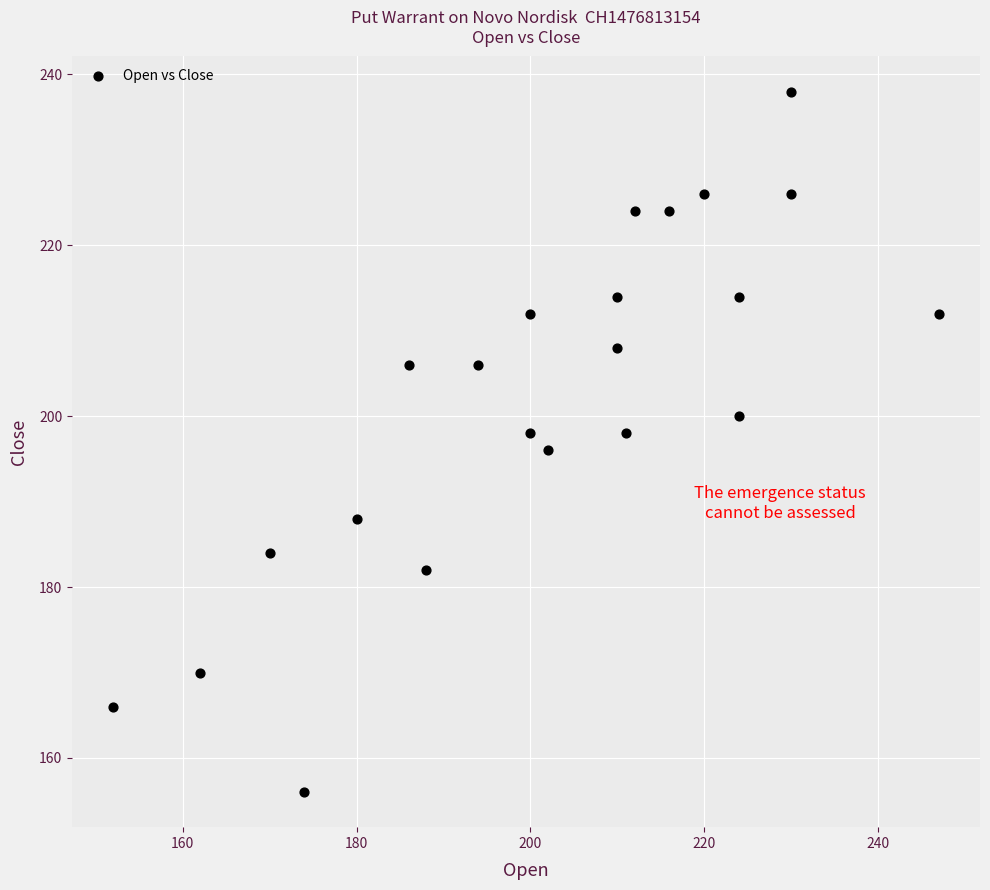

What is the range of X values (max minus min)?

95